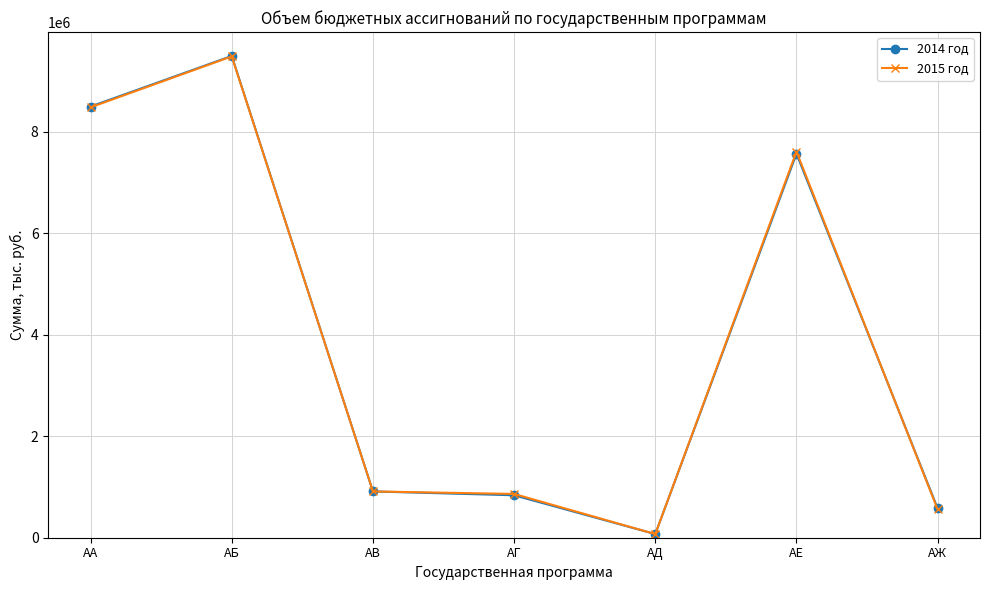

What is the value of the 2014 год point at the 7th from the left?

578571.4